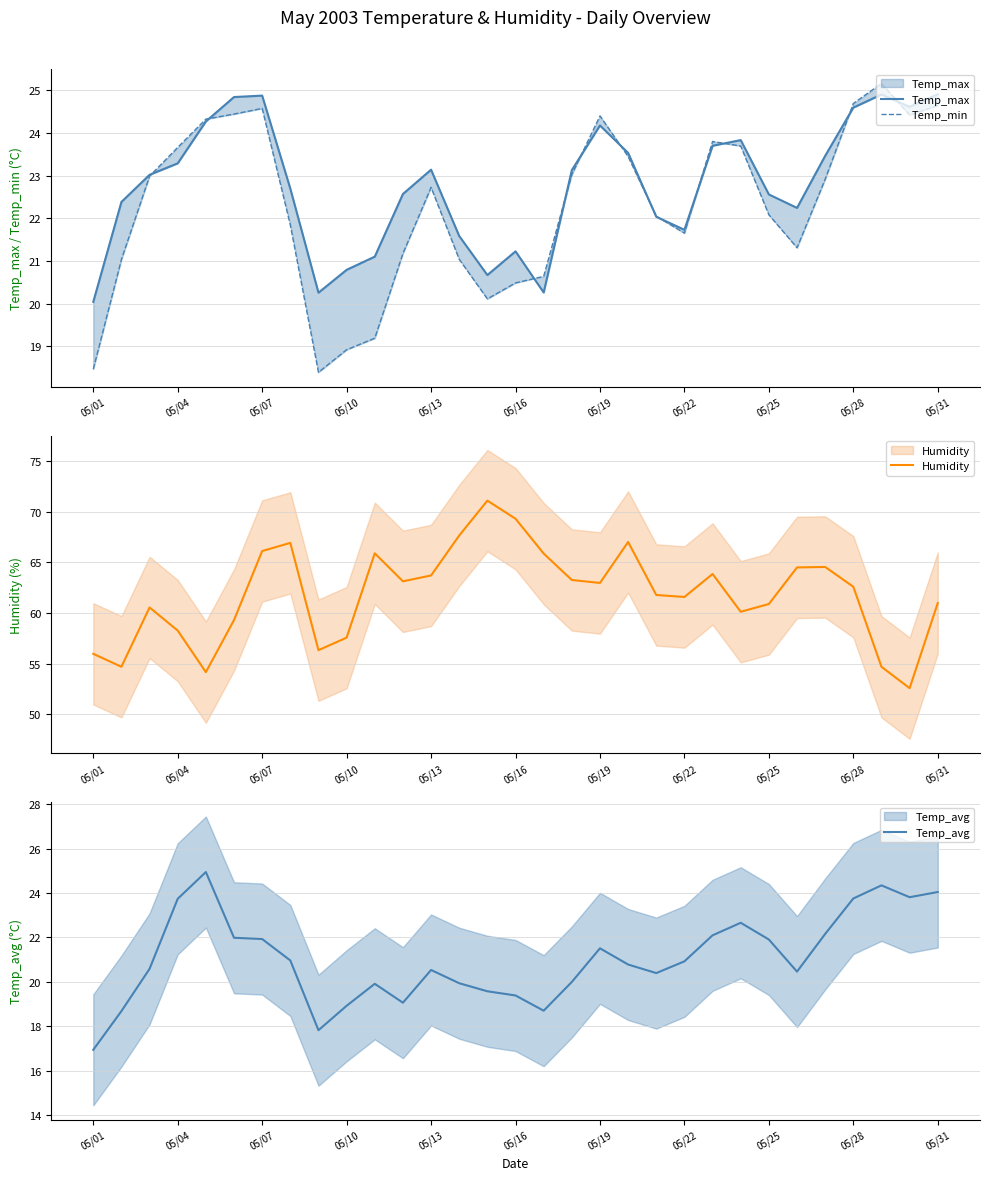

What is the highest value of the Temp_max series?

24.9